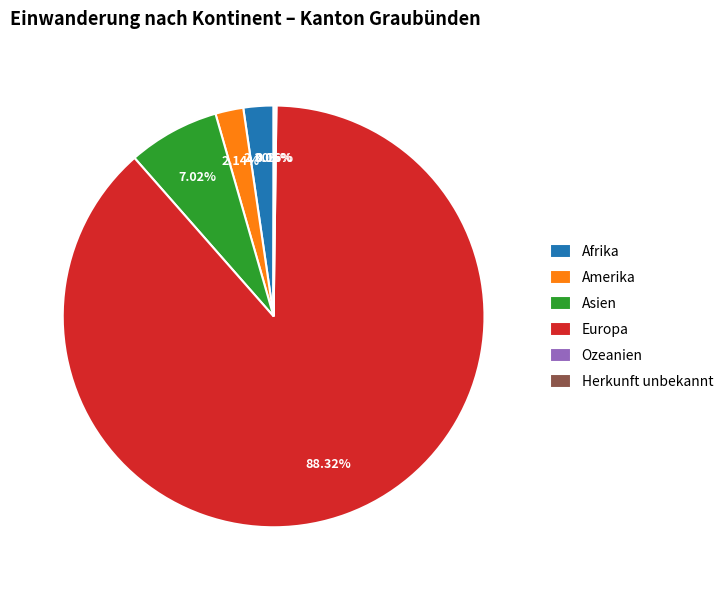

Is it true that Europa is 88% of the pie?

True